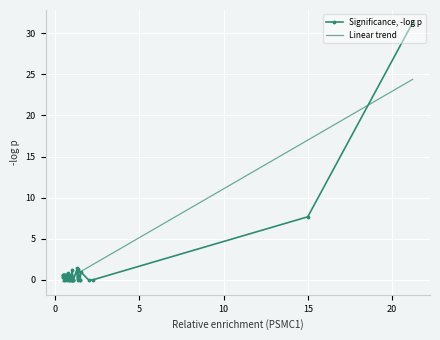

True or false: Significance, -log p has more than 1 interior local peaks.

True